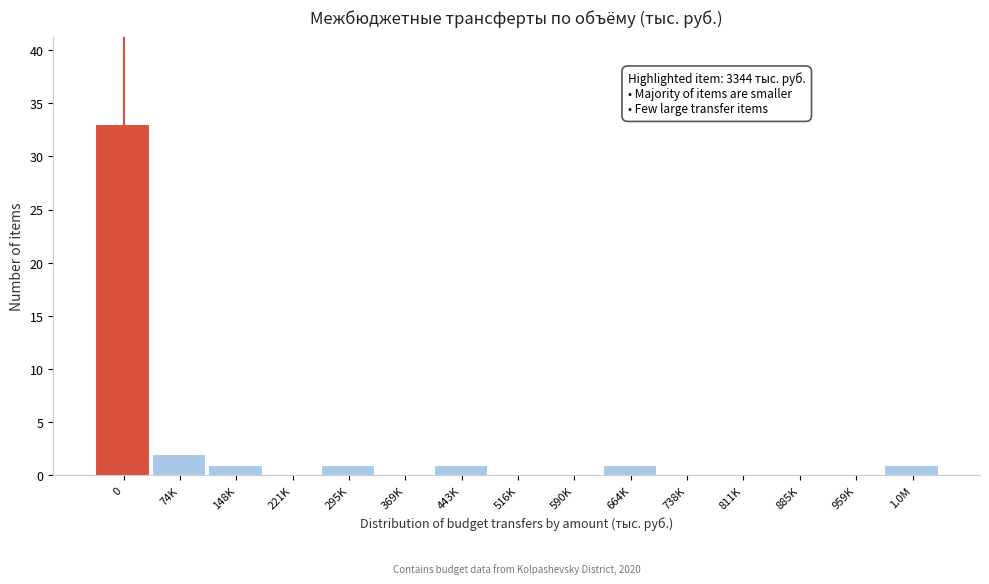

Reading right to left, what are all the values shown in this chart?

1.0M=1	959K=0	885K=0	811K=0	738K=0	664K=1	590K=0	516K=0	443K=1	369K=0	295K=1	221K=0	148K=1	74K=2	0=33